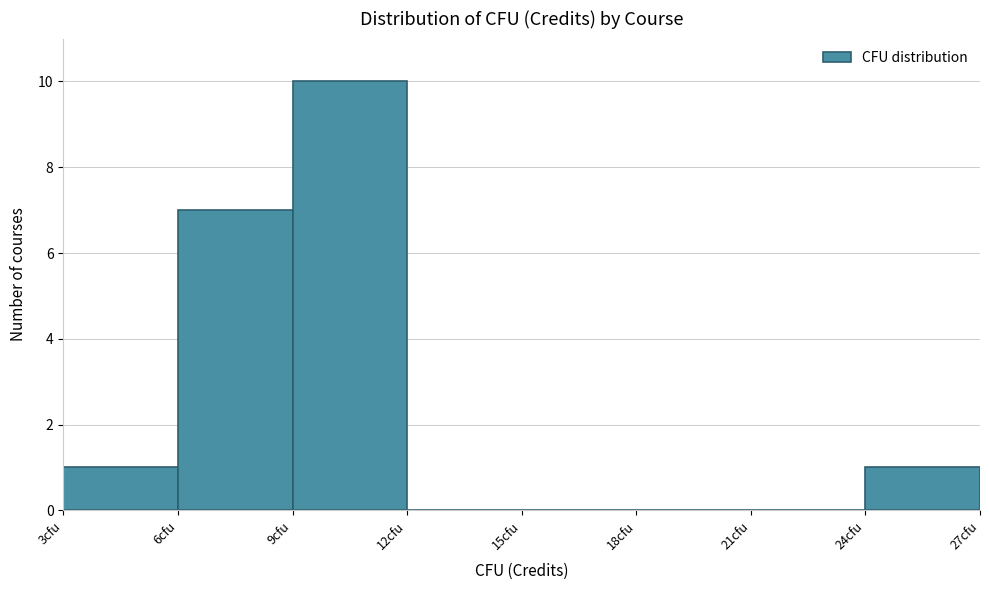

Reading left to right, list every bar in this chart as the range it spans on the x-axis followed by its height. The values are not printed on the chart, so give them approximately, as read against the axis.

3 to 6: 1
6 to 9: 7
9 to 12: 10
12 to 15: 0
15 to 18: 0
18 to 21: 0
21 to 24: 0
24 to 27: 1